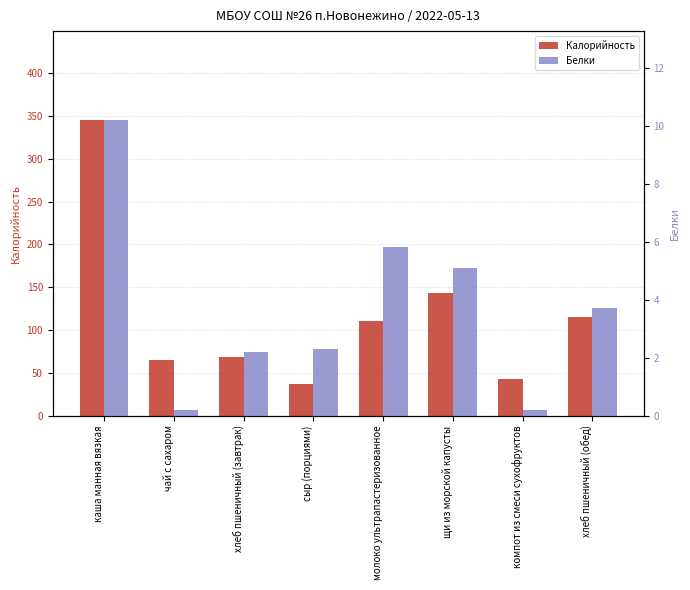

Reading left to right, what are all the values shown in this chart?

Калорийность: каша манная вязкая=345.5	чай с сахаром=64.8	хлеб пшеничный (завтрак)=68.9	сыр (порциями)=36.4	молоко ультрапастеризованное=110.5	щи из морской капусты=142.9	компот из смеси сухофруктов=42.6	хлеб пшеничный (обед)=114.8
Белки: каша манная вязкая=10.2	чай с сахаром=0.2	хлеб пшеничный (завтрак)=2.2	сыр (порциями)=2.3	молоко ультрапастеризованное=5.8	щи из морской капусты=5.1	компот из смеси сухофруктов=0.2	хлеб пшеничный (обед)=3.7